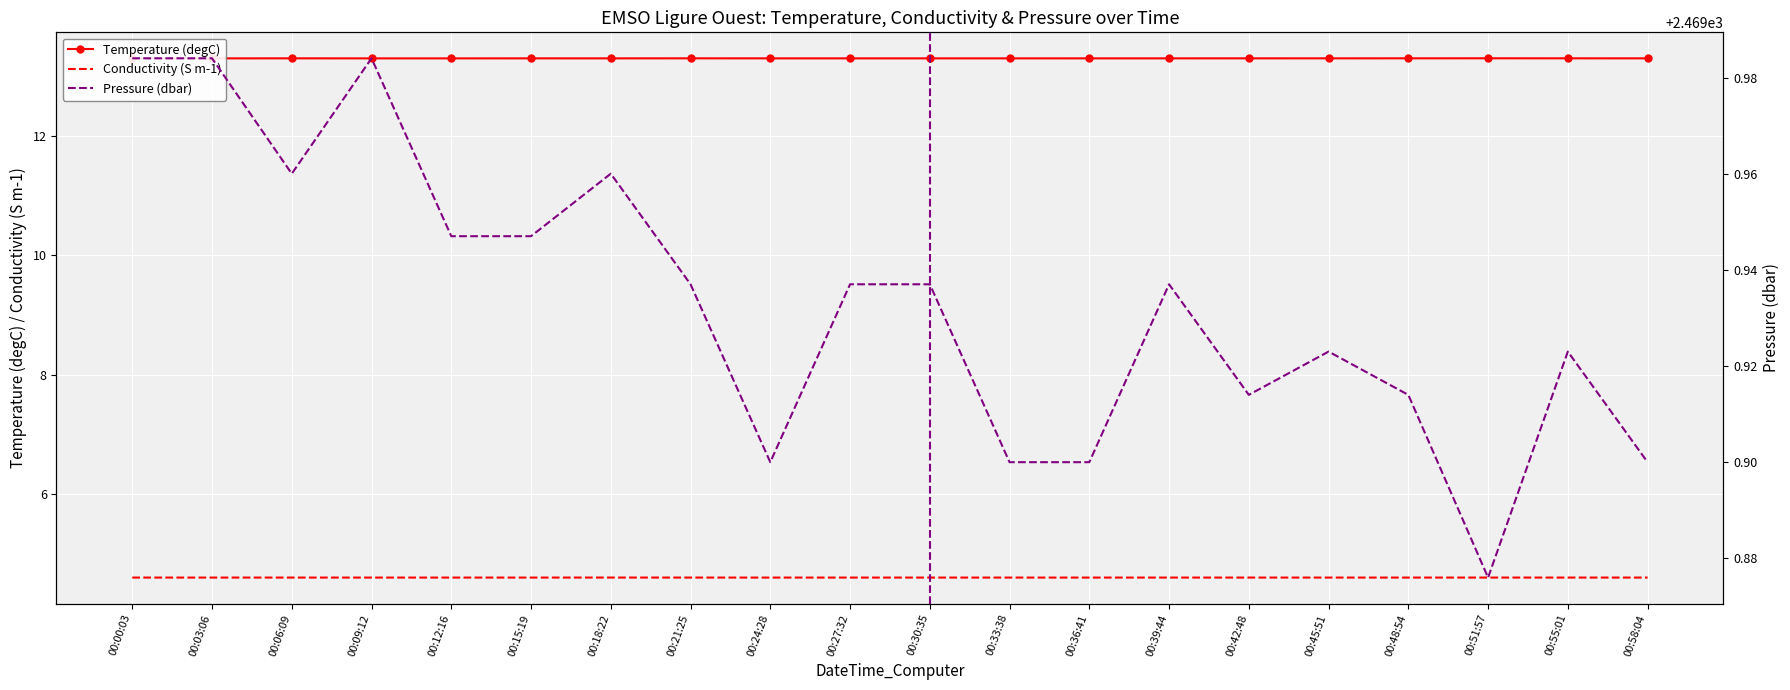

True or false: Temperature (degC) has a value of 8.7 at 00:45:51.

False